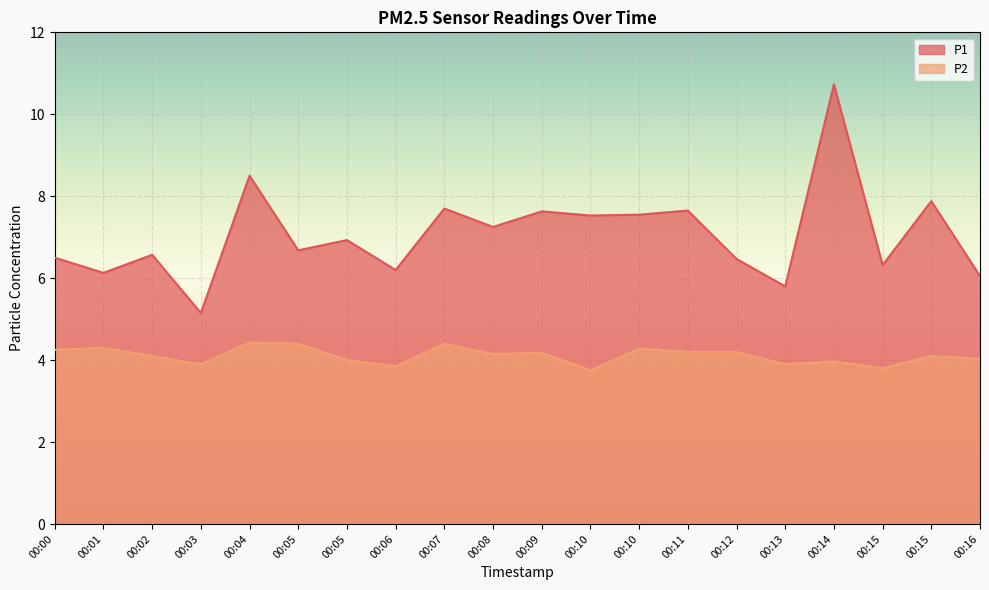

Is it true that P2 equals 4.2 at 00:11?

True